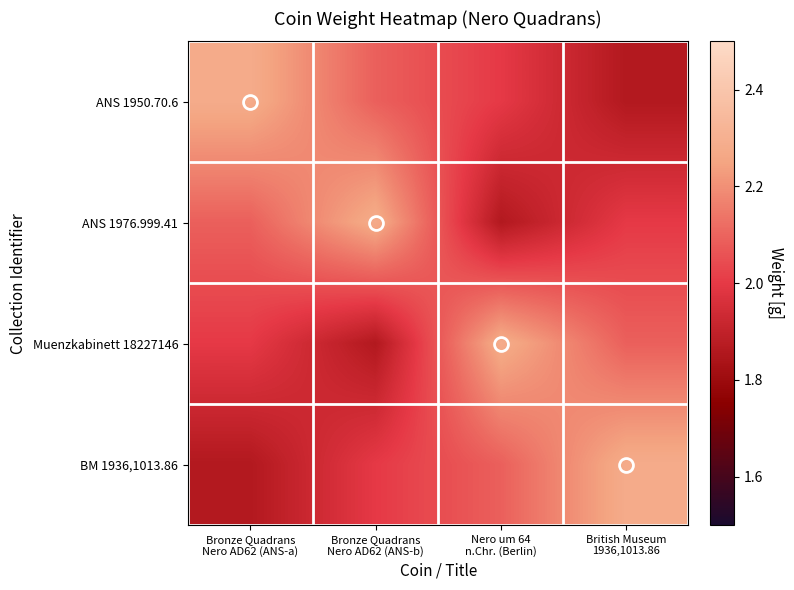

What is the spread (max minus min) of values at Bronze Quadrans
Nero AD62 (ANS-b)?

0.4